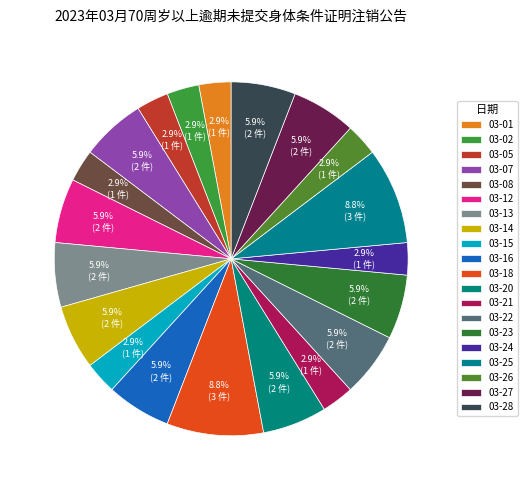

Does any single category account for the majority?

No